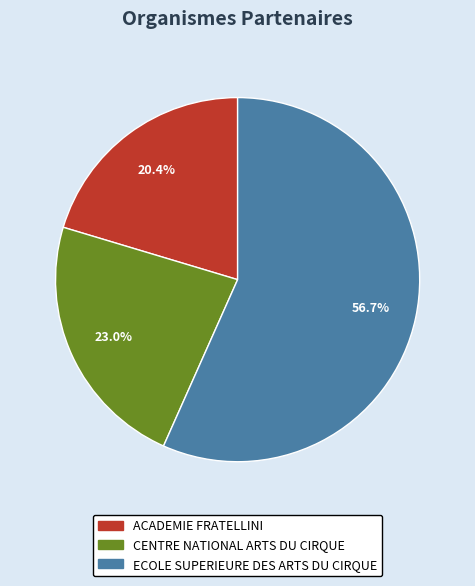

Between ACADEMIE FRATELLINI and CENTRE NATIONAL ARTS DU CIRQUE, which is larger?

CENTRE NATIONAL ARTS DU CIRQUE